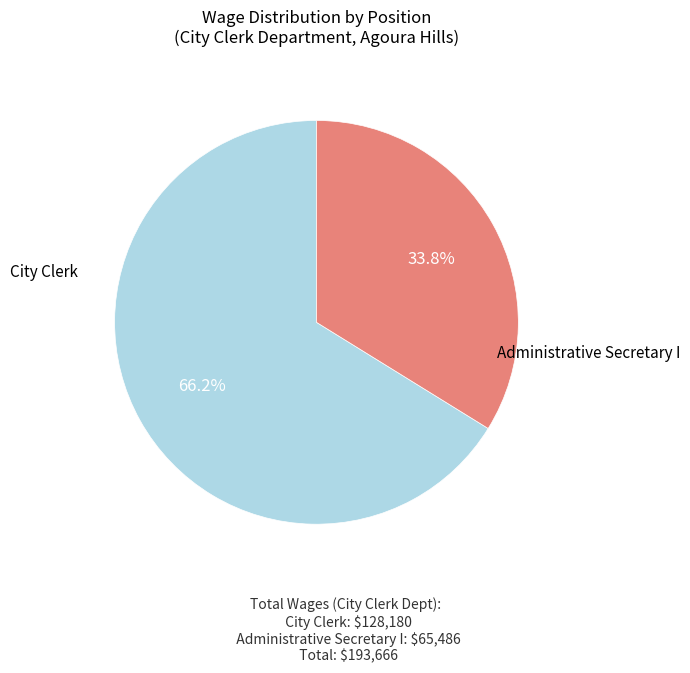

Does any single category account for the majority?

Yes